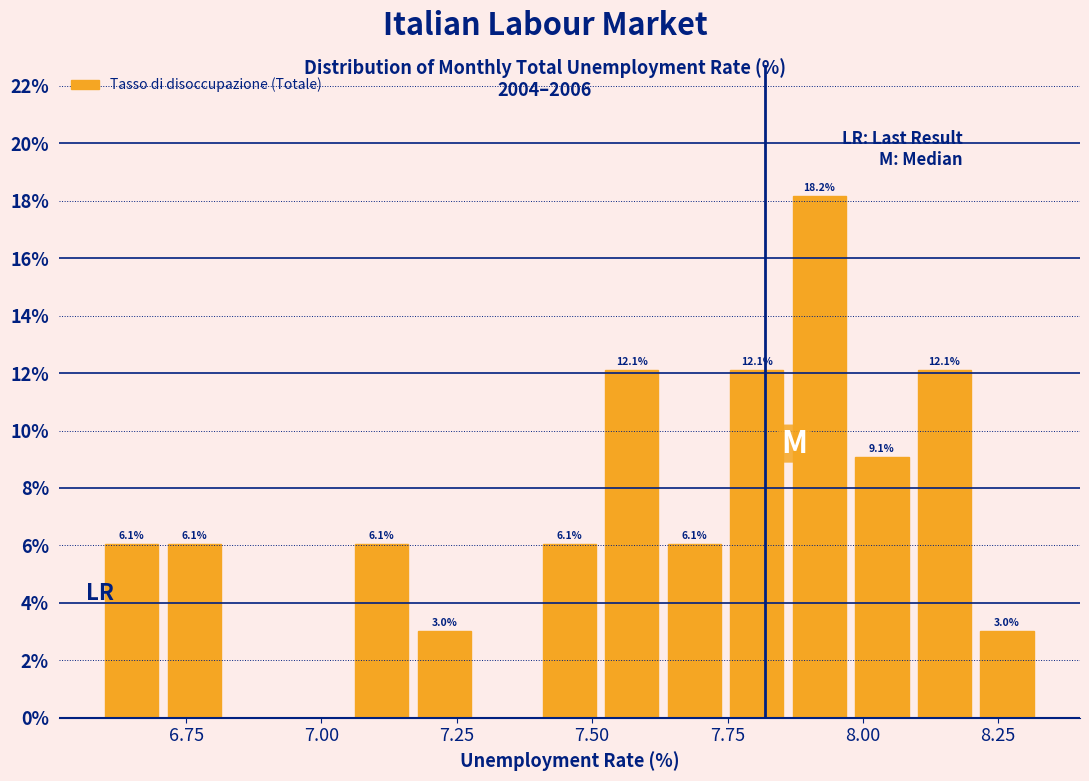

Around what value on the x-axis is the tallest bar? Give the approximate position of its centre, as read against the axis.

7.90